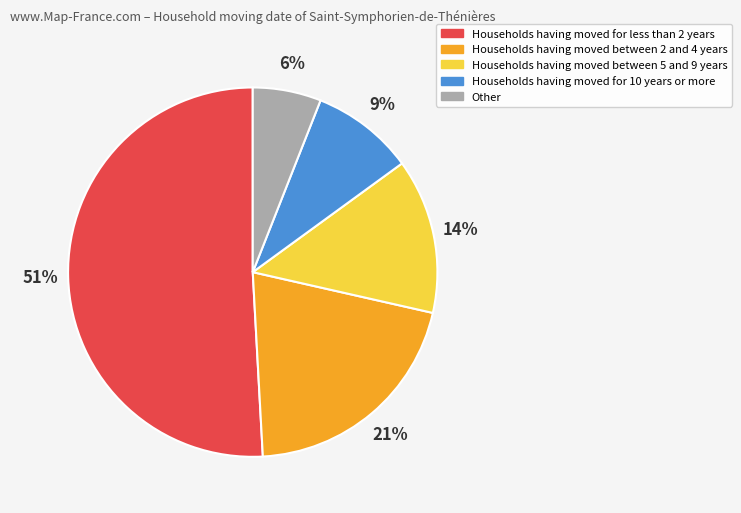

What percentage is the Households having moved for 10 years or more slice, to the nearest percent?

9%